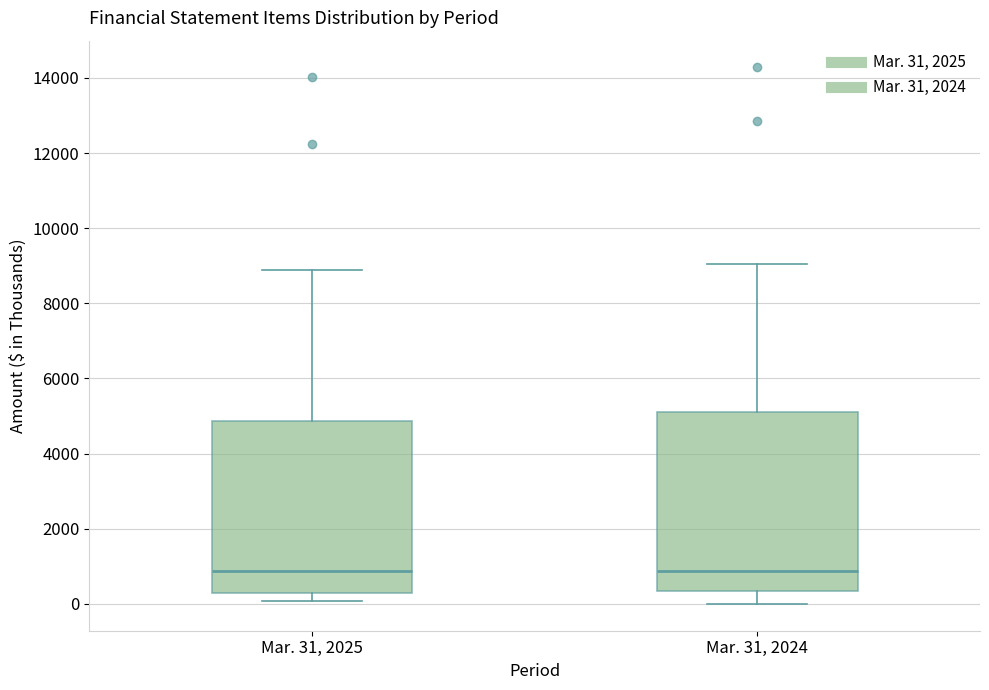

Reading left to right, read every box against the y-axis: the position of its median line, the range the box covers, and the ends of its whiskers. The values are not printed on the chart, so give them approximately, as read against the axis.

Mar. 31, 2025: median 800, box 400 to 4800, whiskers 0 to 8800
Mar. 31, 2024: median 800, box 400 to 5000, whiskers 0 to 9000